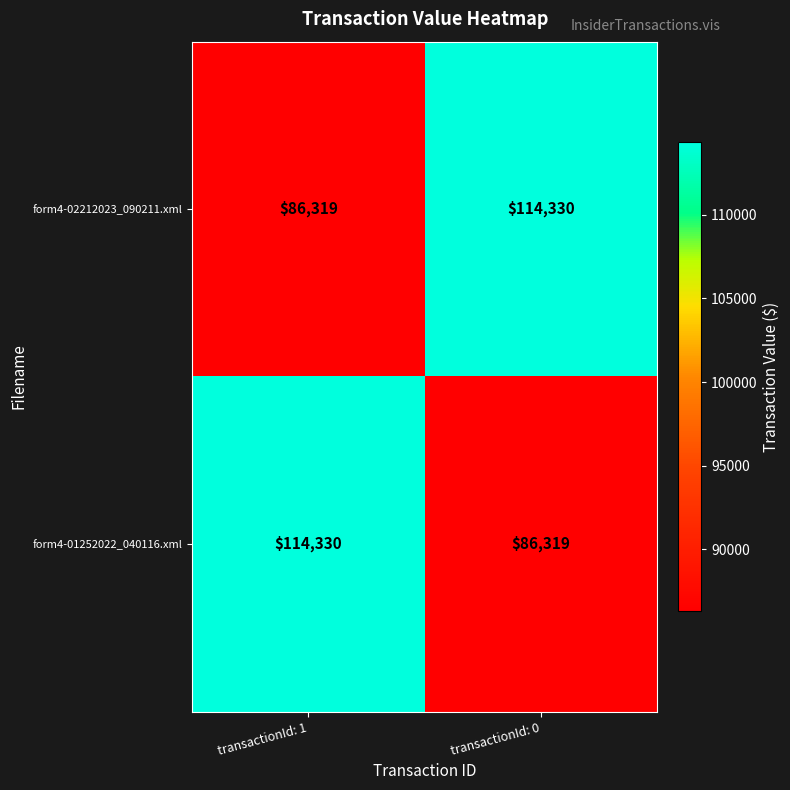

Reading left to right, what are all the values shown in this chart?

form4-02212023_090211.xml: transactionId: 1=86319	transactionId: 0=114330
form4-01252022_040116.xml: transactionId: 1=114330	transactionId: 0=86319